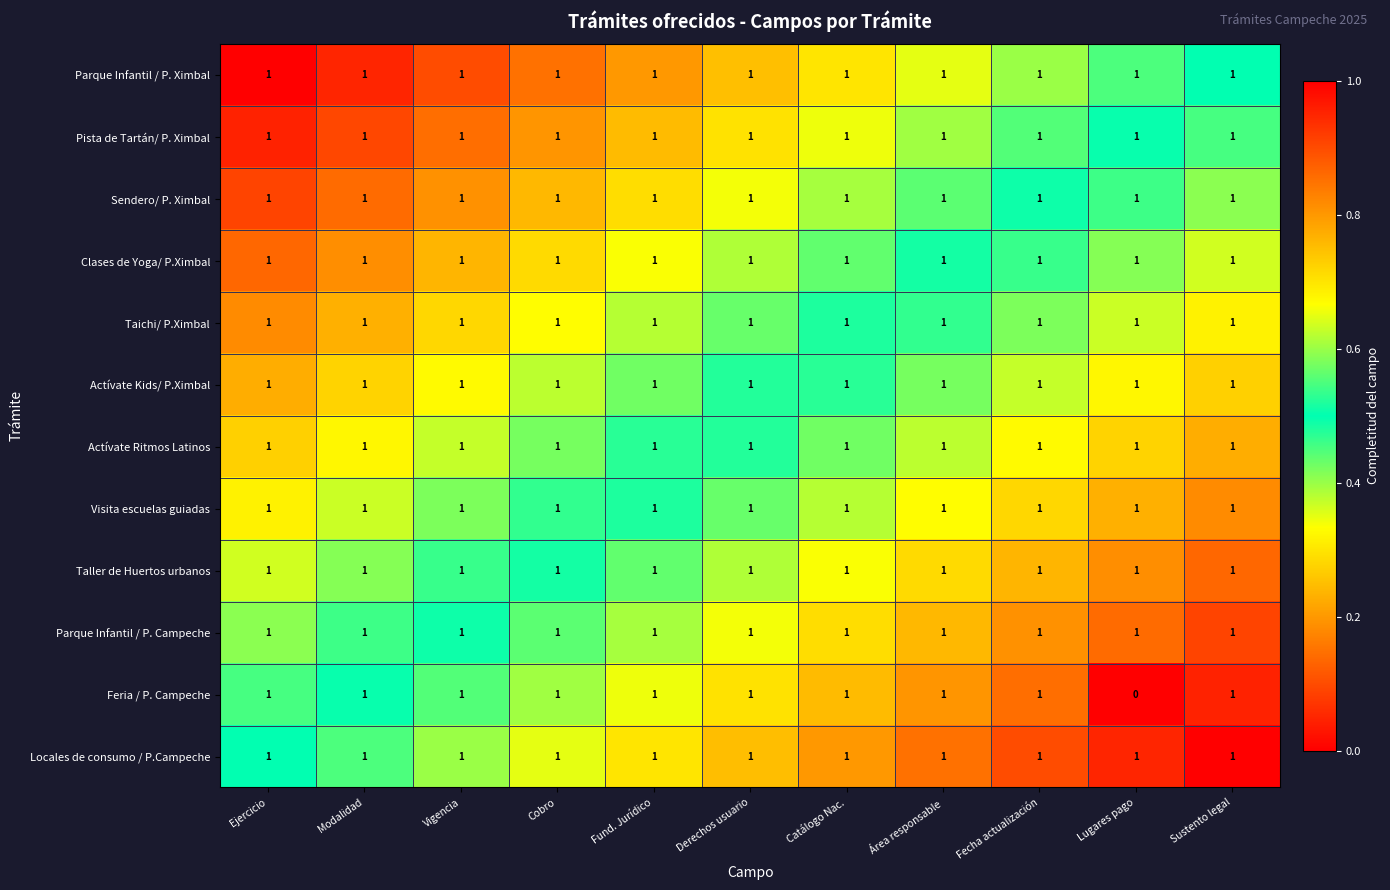

The Locales de consumo / P.Campeche series shows 2 at Modalidad. True or false?

False